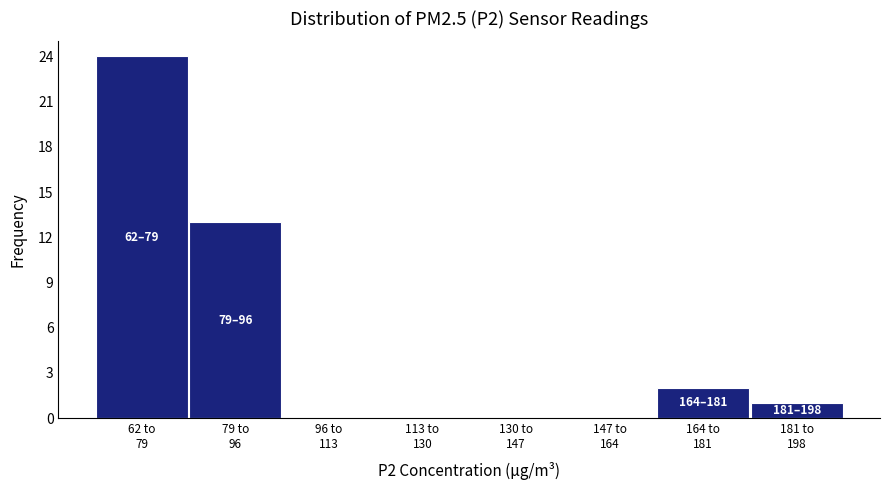

What is the sum of all values?

40